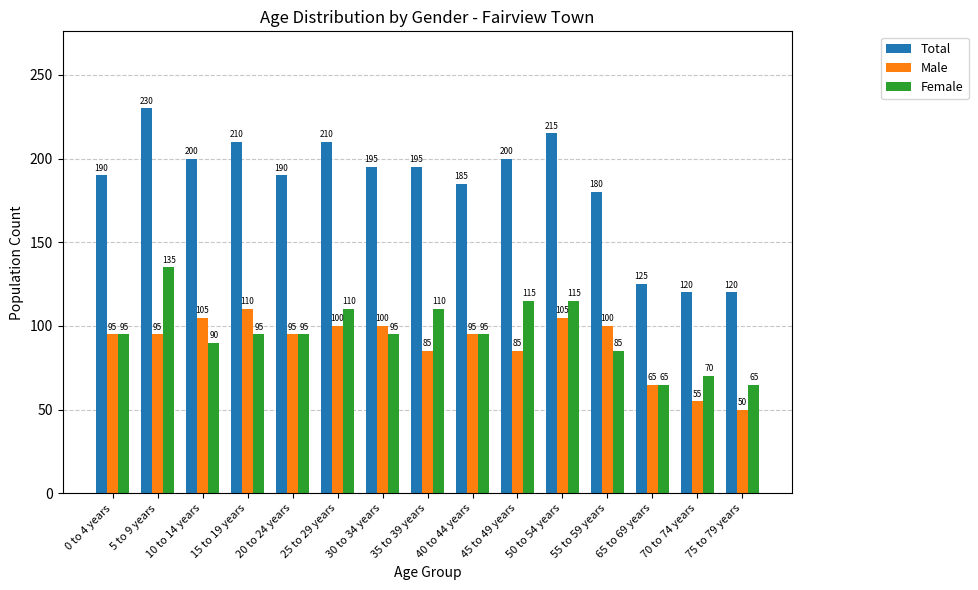

What is the minimum value for Total?

120